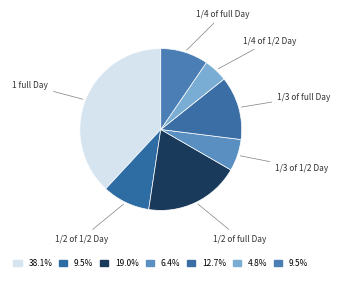

Count the number of slices in the pie.

7